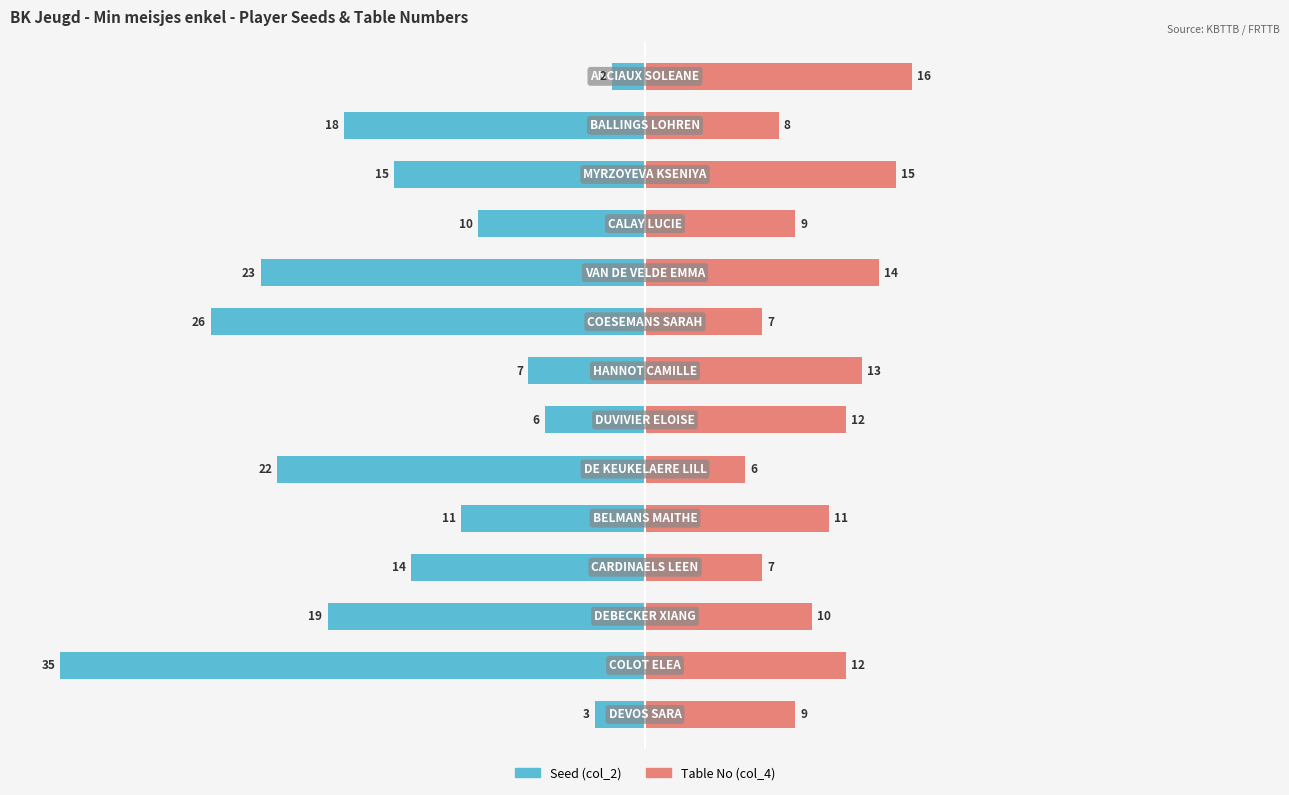

What is the approximate value of Seed (col_2) at 10?

-10